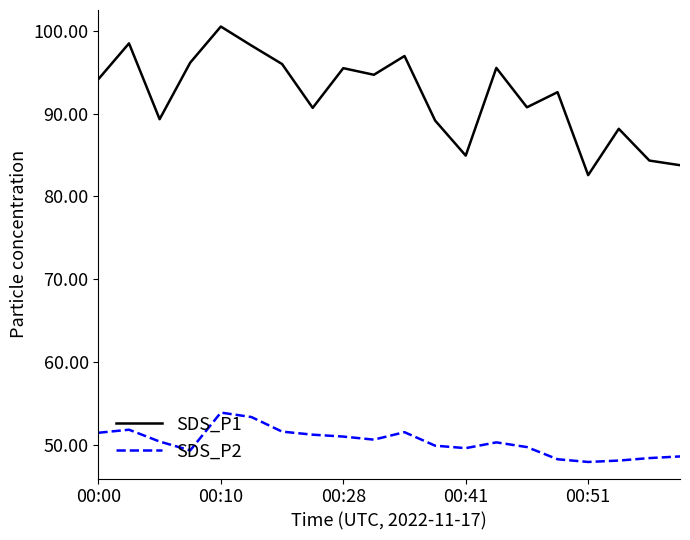

What is the highest value of the SDS_P2 series?

53.9